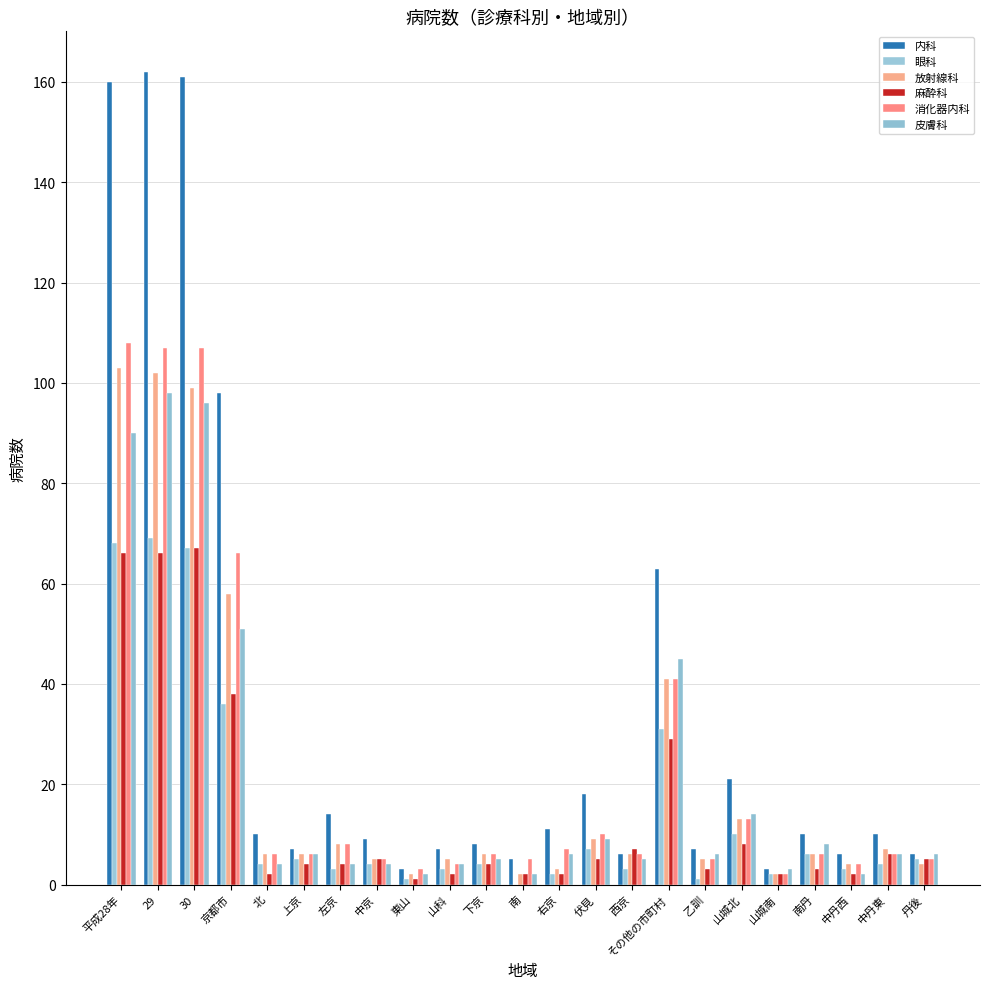

Which has a higher value, 山城北 or 乙訓?

山城北